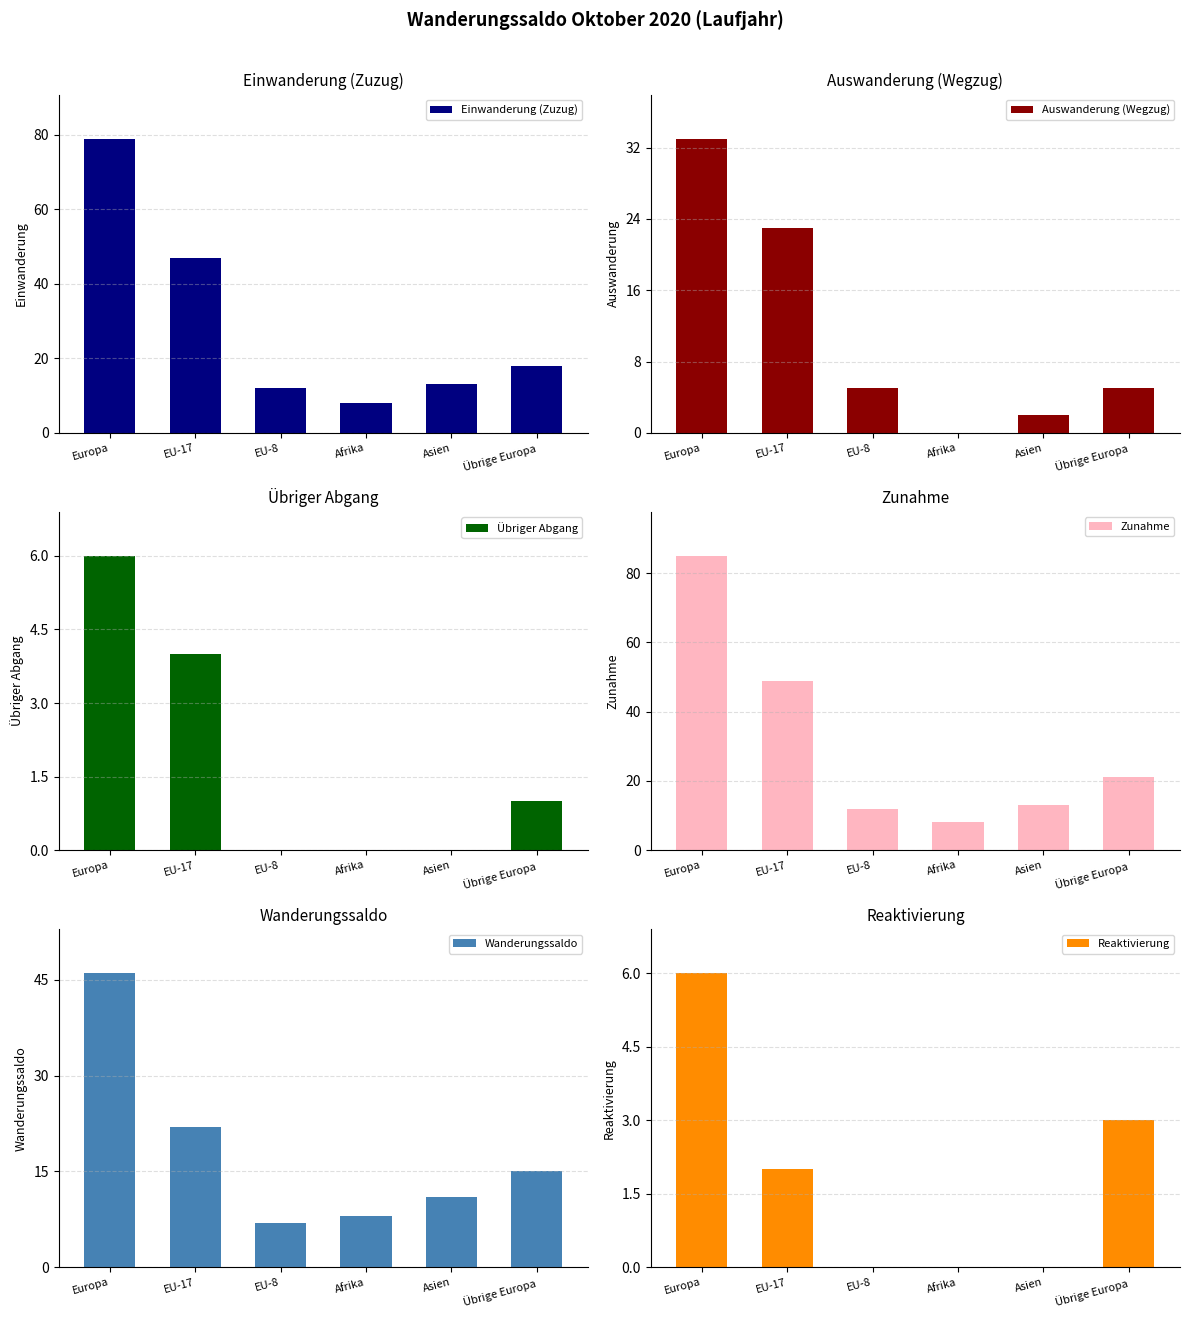

What is the total value across all series at Übrige Europa?

63